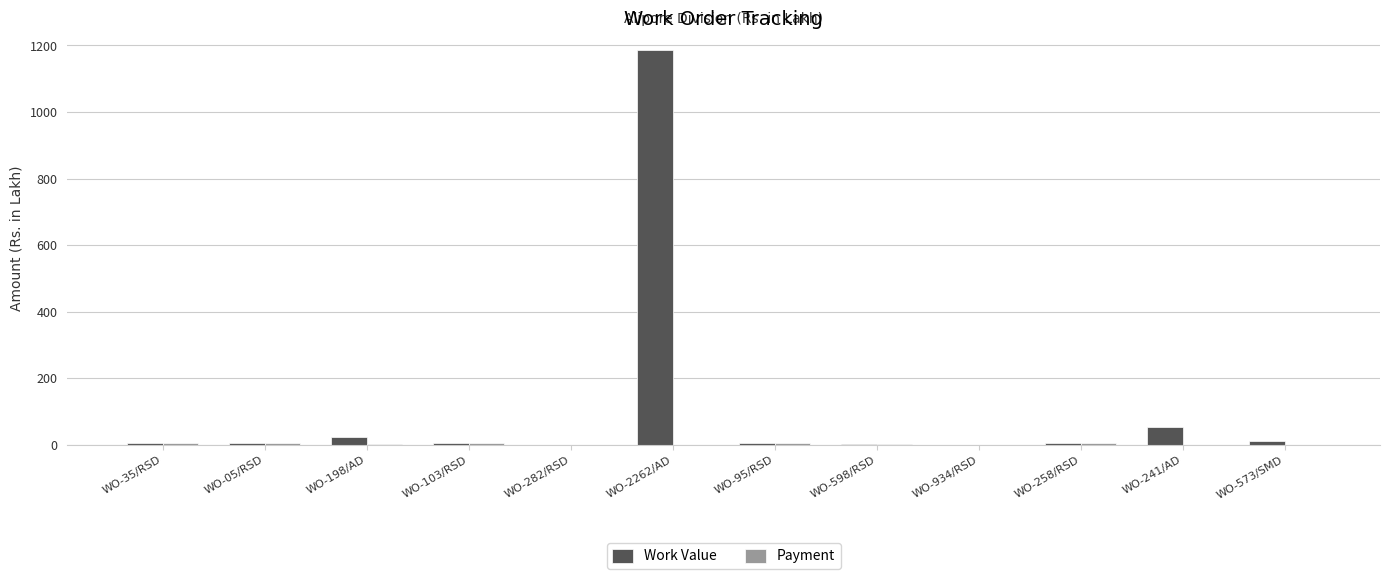

True or false: Work Value has a value of 1185.6 at WO-2262/AD.

True